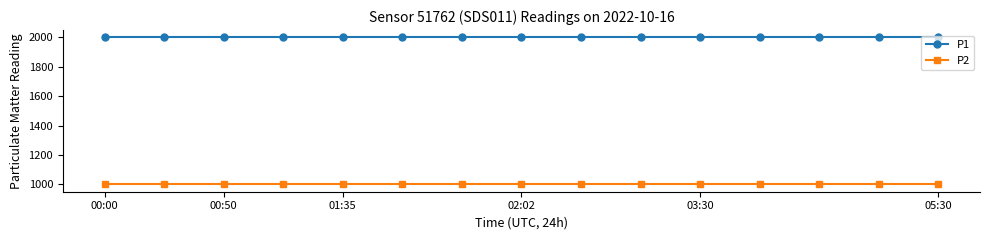

Does the chart have visible grid lines?

No